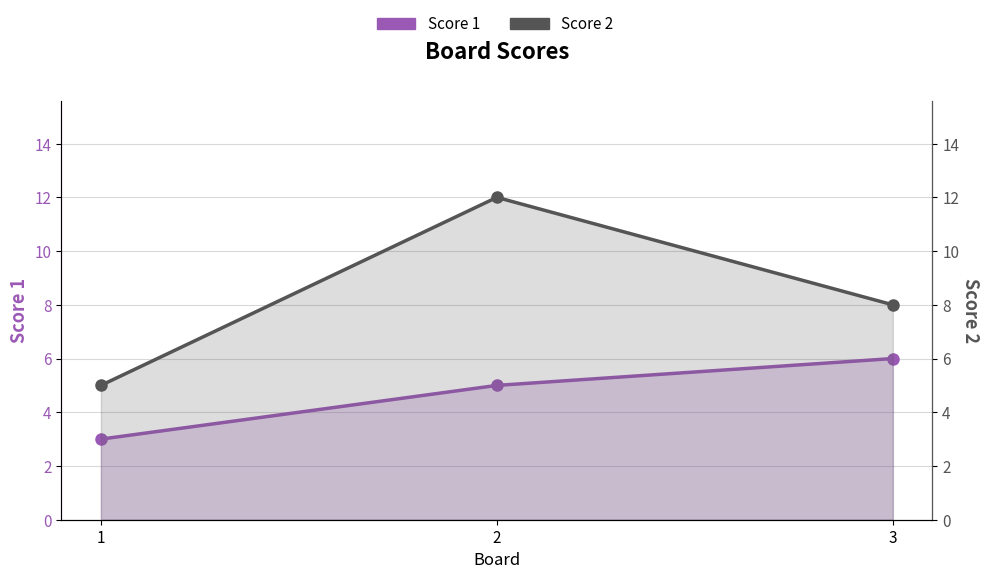

Where is Score 2 nearest to the value 8?

3